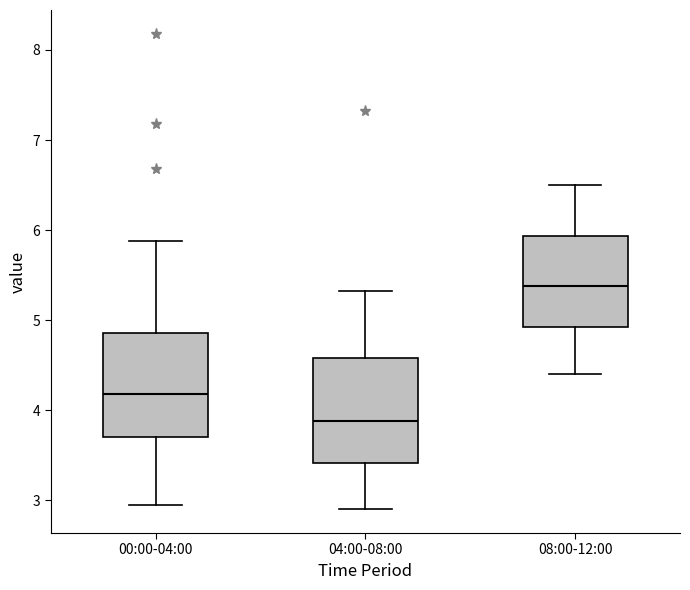

Where is the lower edge of the box for 08:00-12:00 on the y-axis? The values are not printed on the chart, so give them approximately, as read against the axis.

4.9